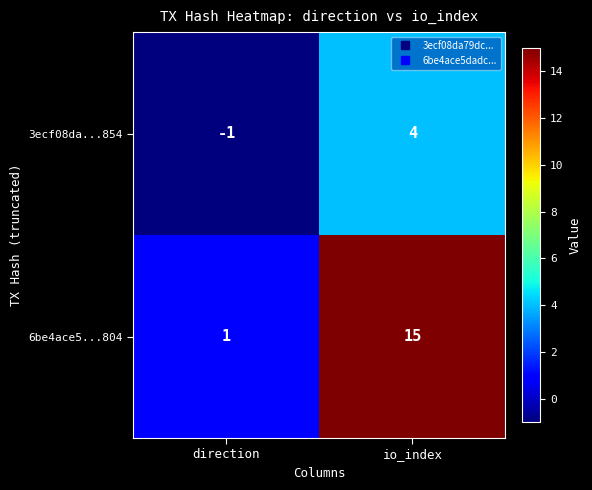

How many categories are shown in the chart?

2